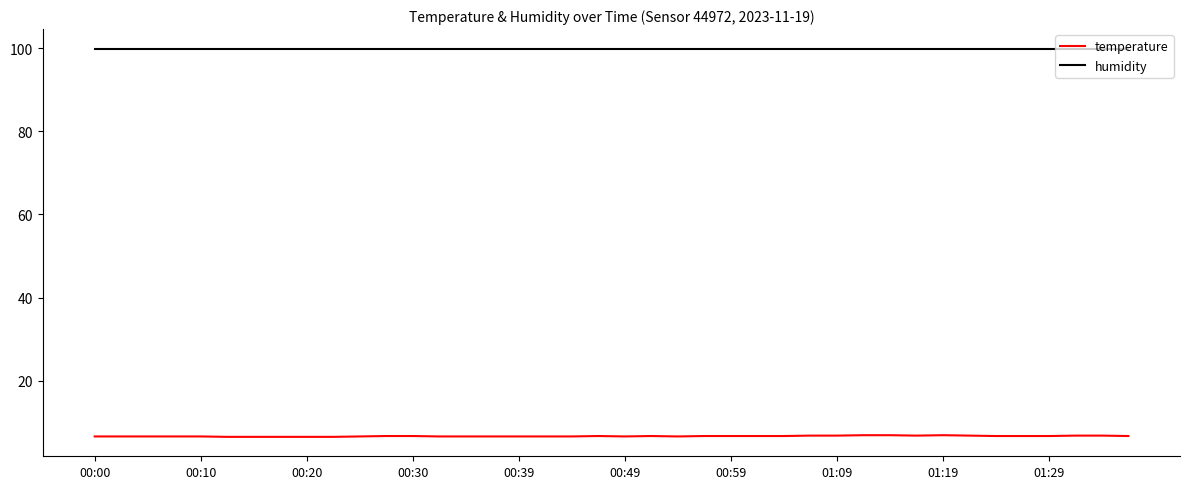

What is the lowest value of the temperature series?

6.5